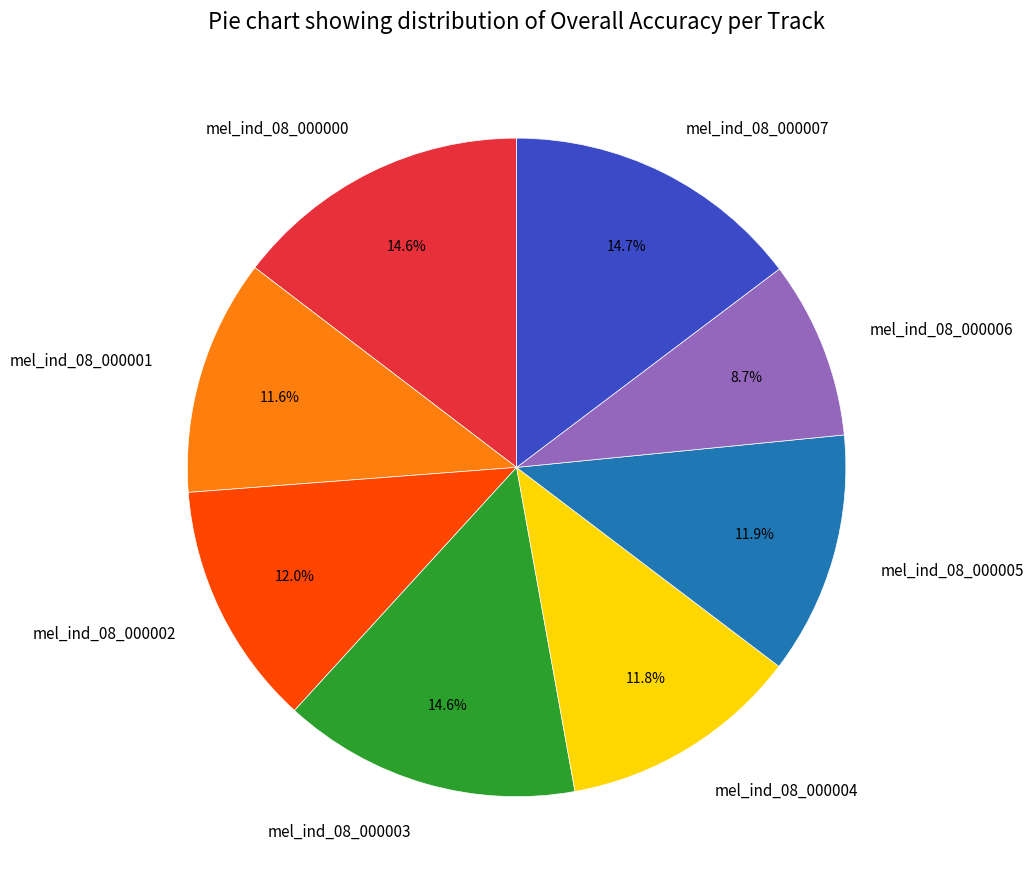

Which slice is the smallest?

mel_ind_08_000006